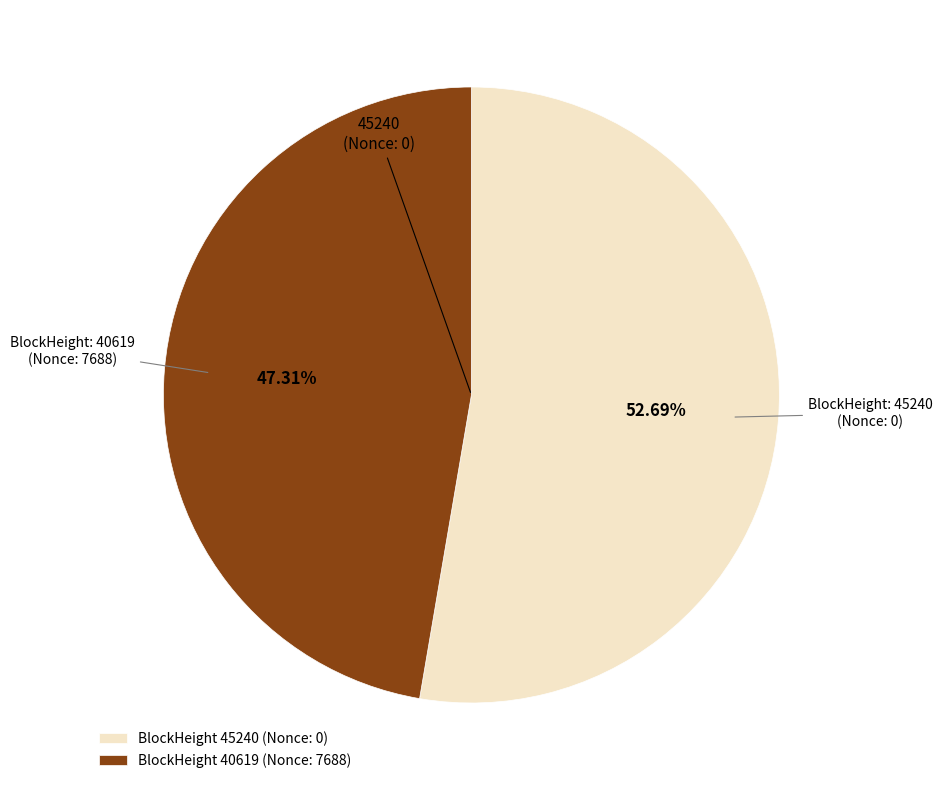

Combined, do BlockHeight 40619 (Nonce: 7688) and BlockHeight 45240 (Nonce: 0) account for over 50%?

Yes